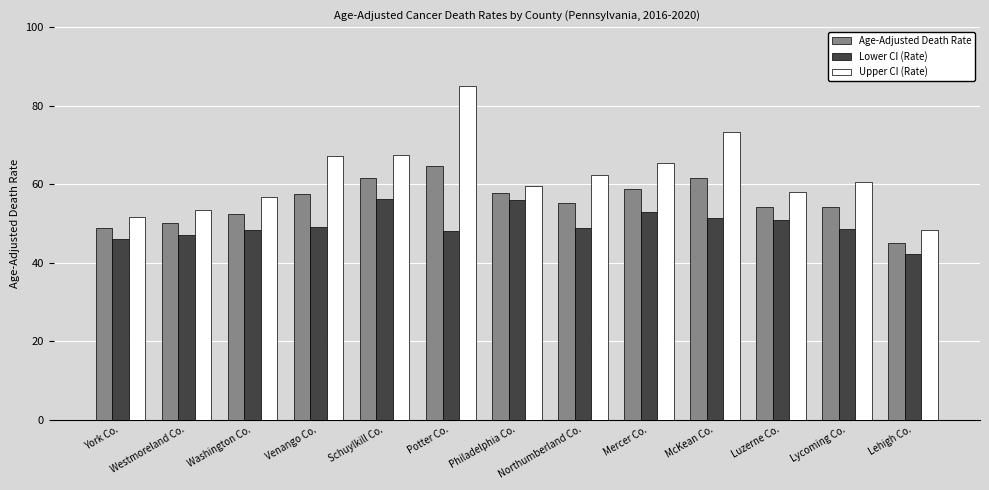

List the series in order of their peak value, lowest first.

Lower CI (Rate), Age-Adjusted Death Rate, Upper CI (Rate)